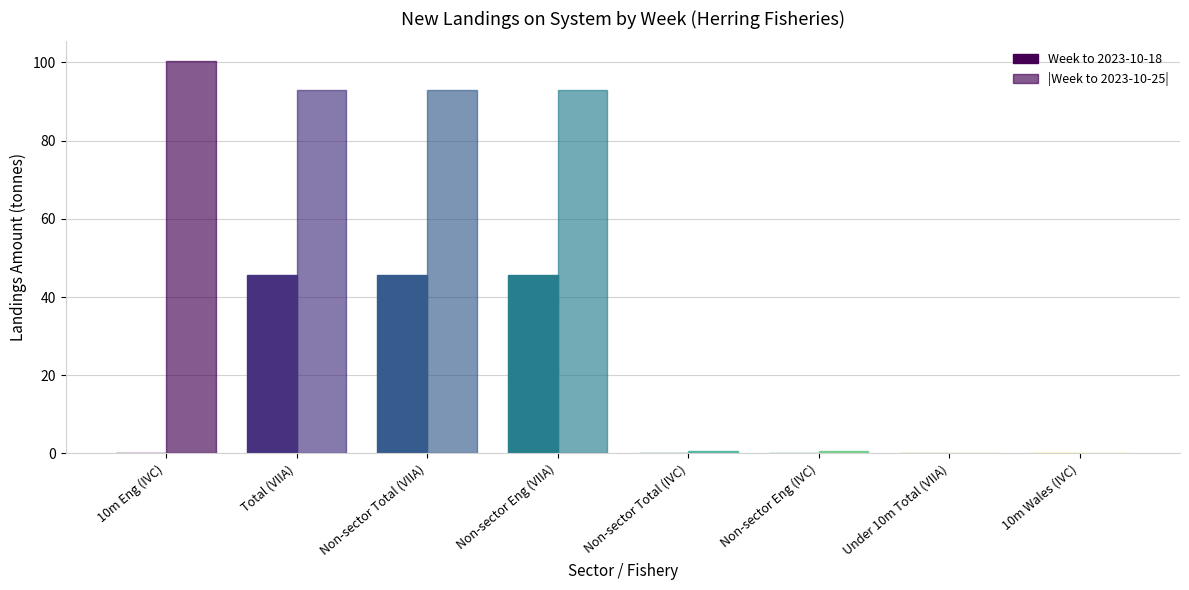

What is the sum of all Week to 2023-10-18 values?

137.3